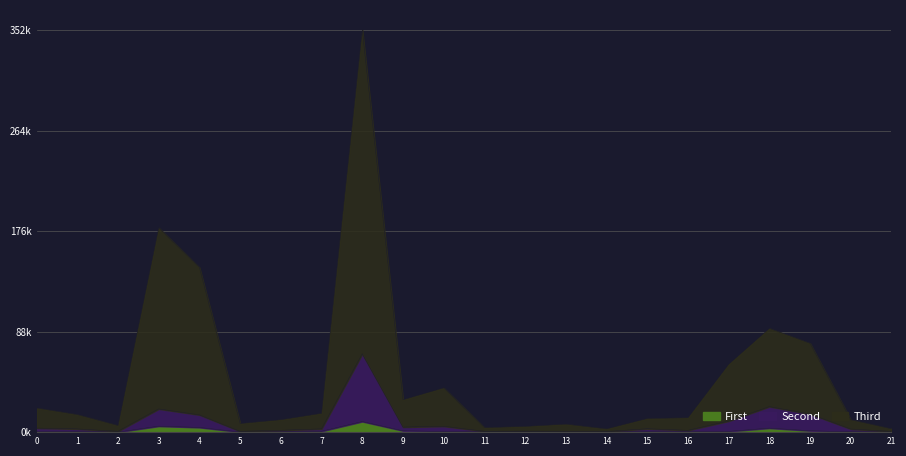

True or false: Third has more than 1 interior local peaks.

True